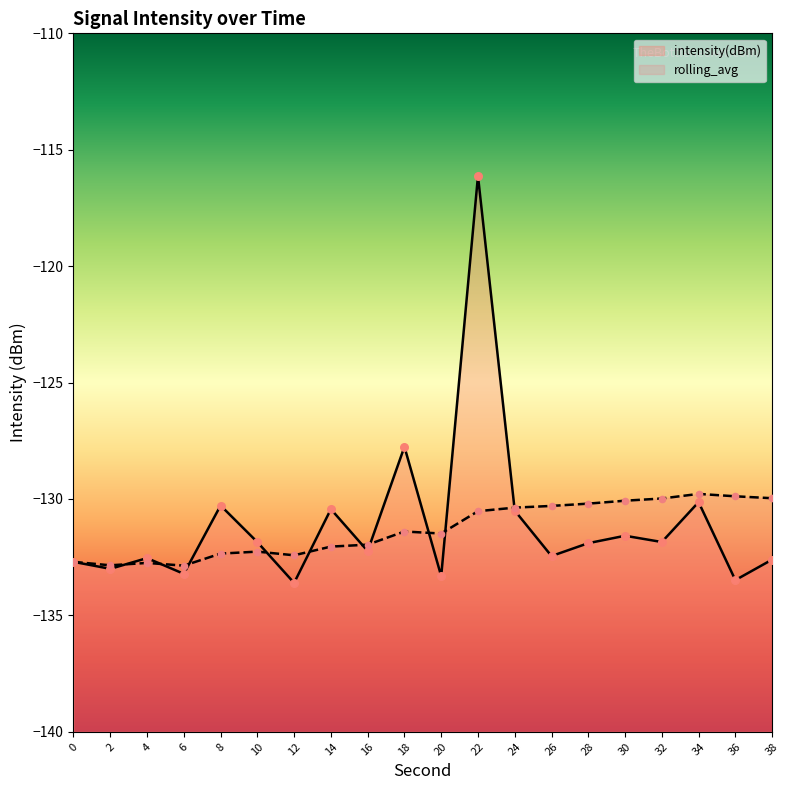

Is the value of intensity(dBm) at 18 greater than the value of rolling_avg at 6?

Yes